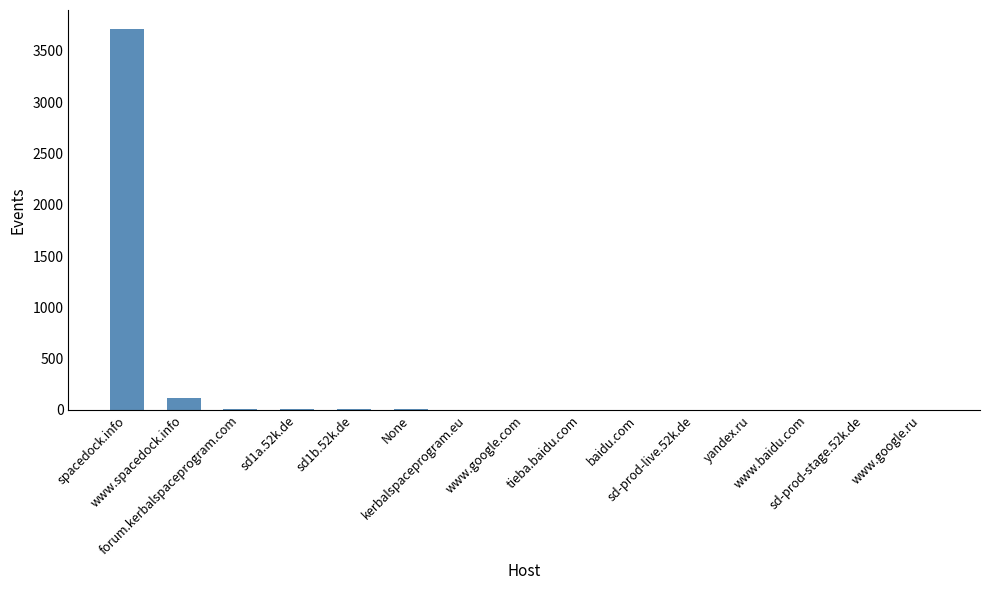

At which category does the chart reach its peak across all series?

spacedock.info